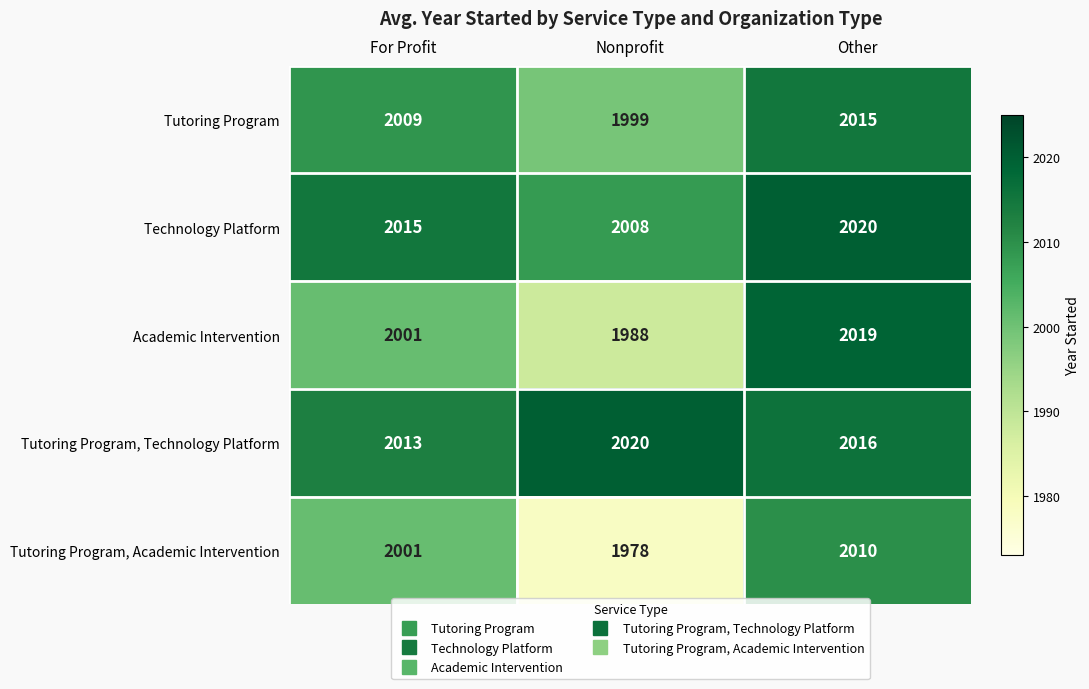

At how many categories does at least one series exceed 2016?

2